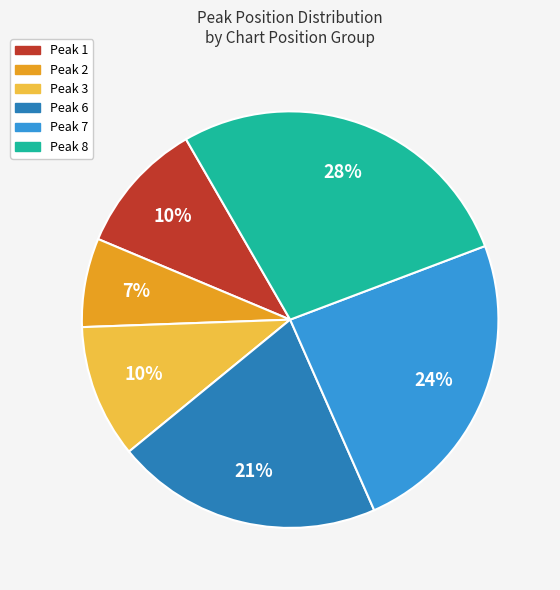

Approximately how many times larger is the value at Peak 1 compared to Peak 7?

0.4